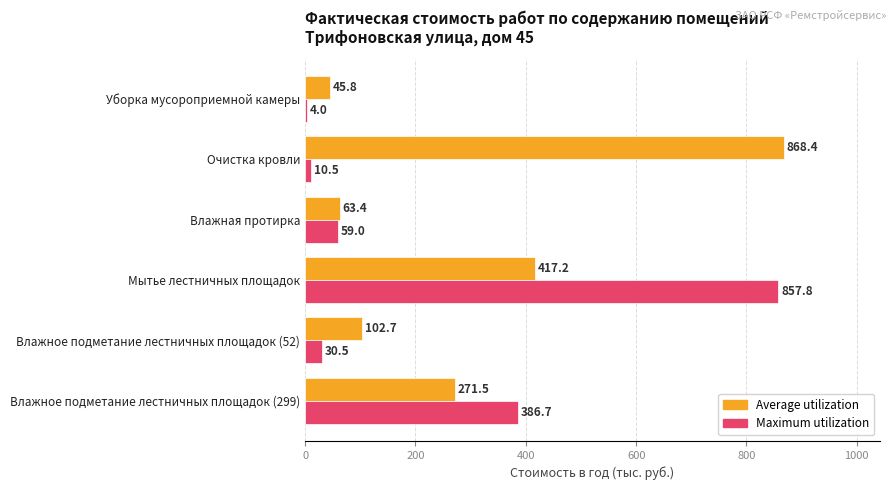

What is the maximum value for Maximum utilization?

857.8